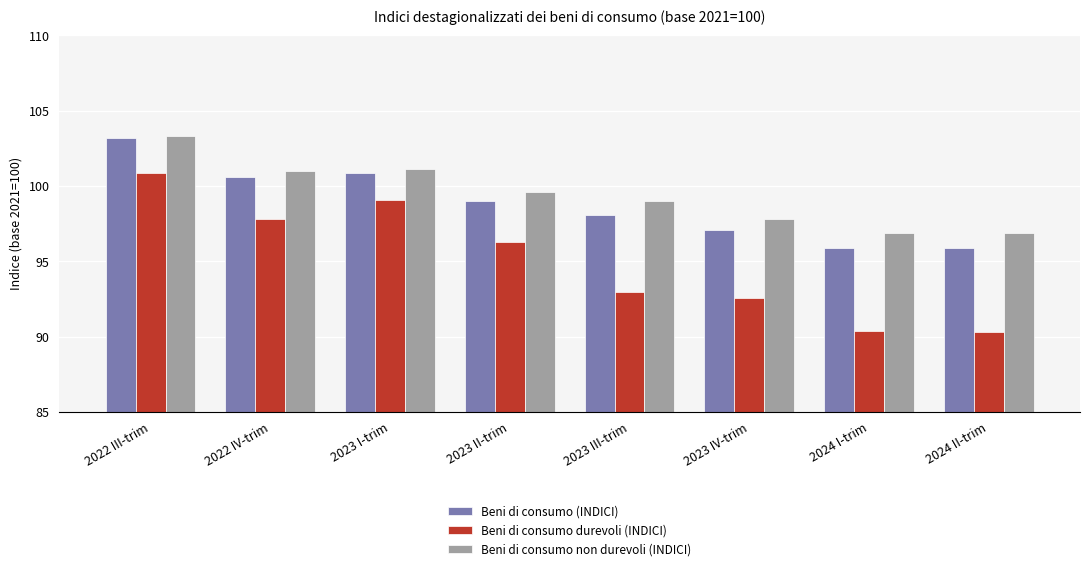

Which series changed the most between 2023 I-trim and 2024 I-trim?

Beni di consumo durevoli (INDICI)